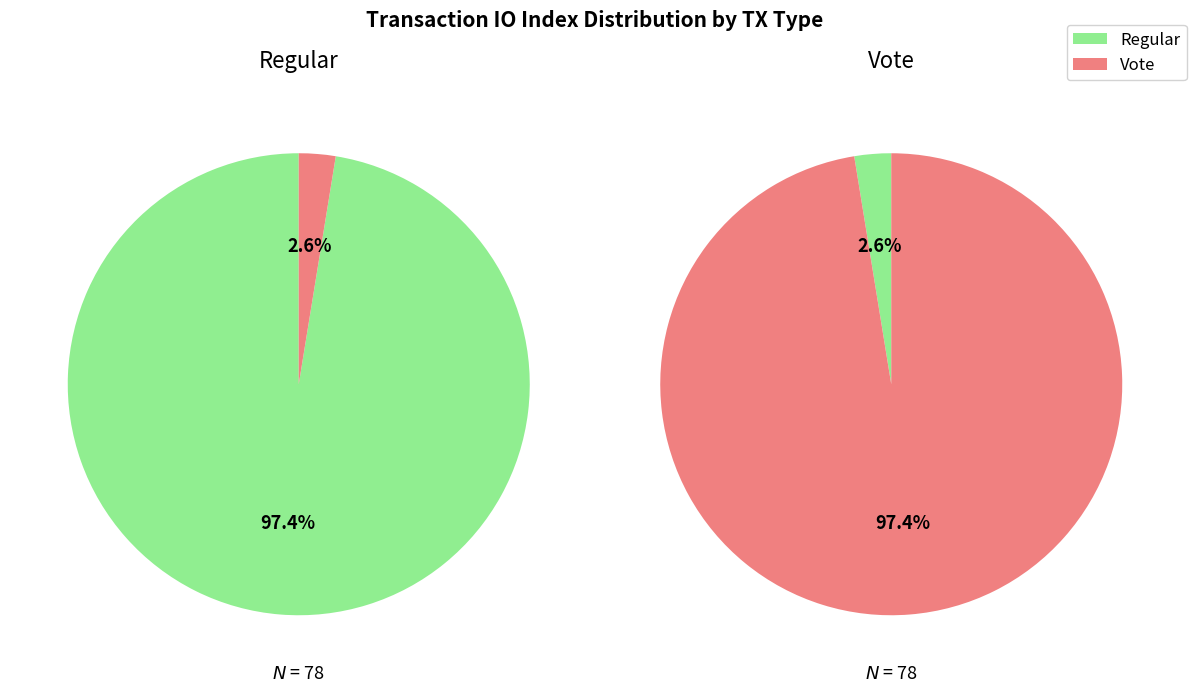

Rank the series at value from lowest to highest value.

Regular, Vote